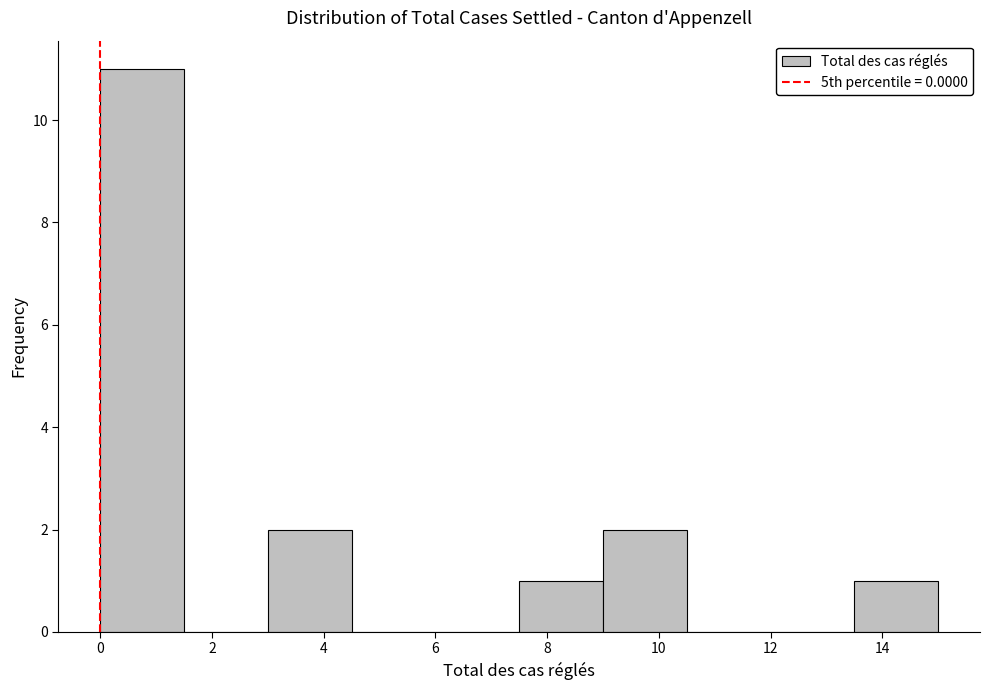

How tall is the bar that spans 13.5 to 15.0 on the x-axis? Neither the bar edges nor the heights are printed on the chart, so give them approximately, as read against the axes.

1